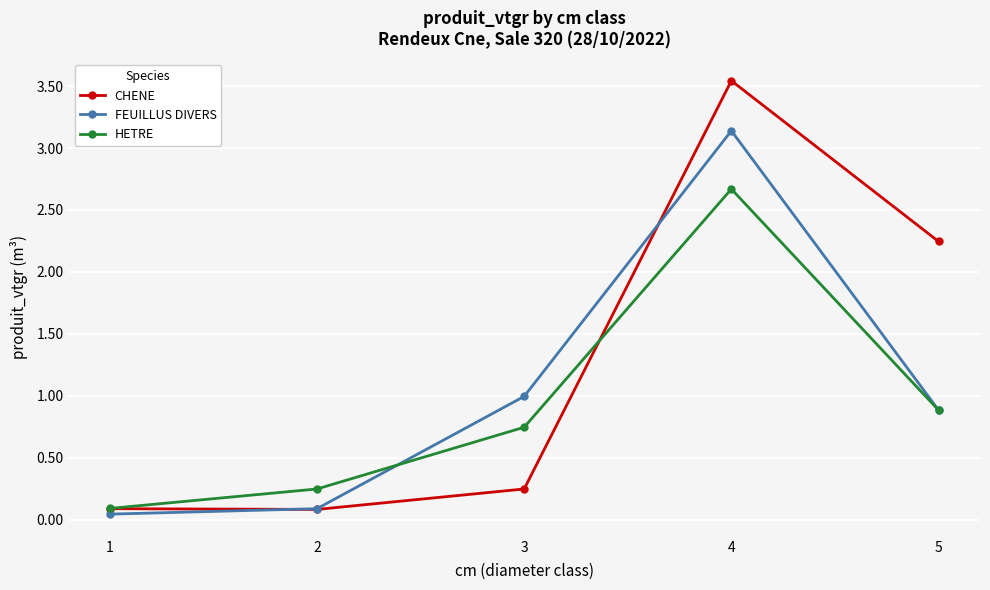

True or false: FEUILLUS DIVERS has more than 1 points higher than both neighbors.

False